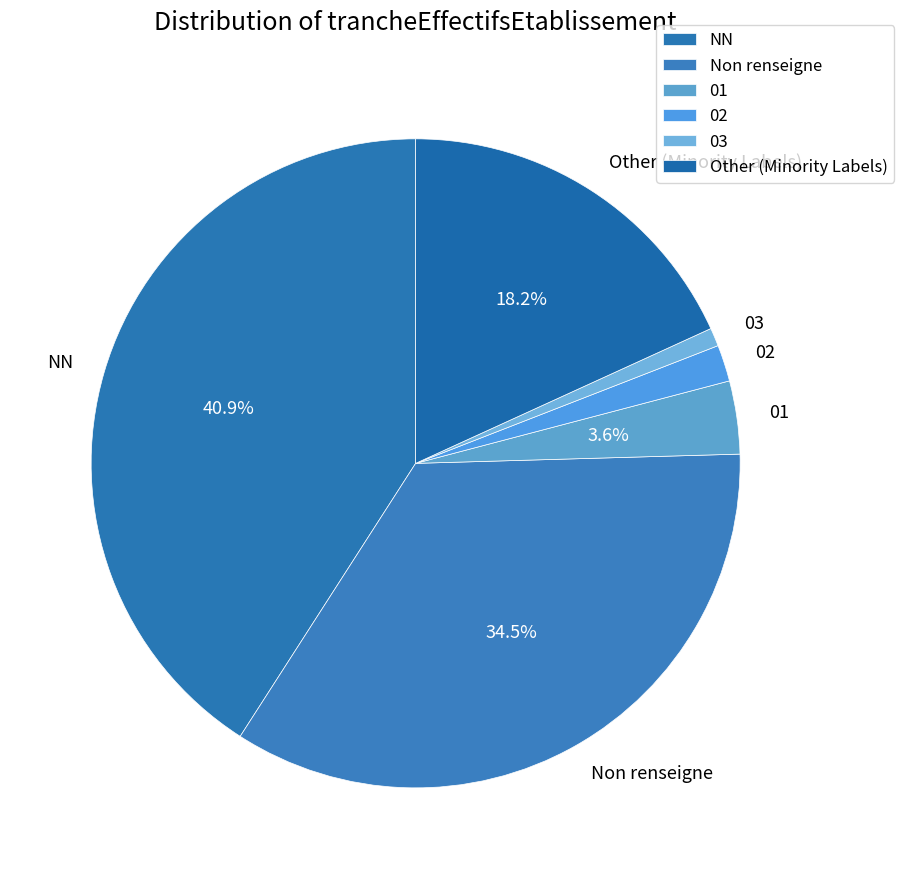

Rank the categories by value from highest to lowest.

NN, Non renseigne, Other (Minority Labels), 01, 02, 03